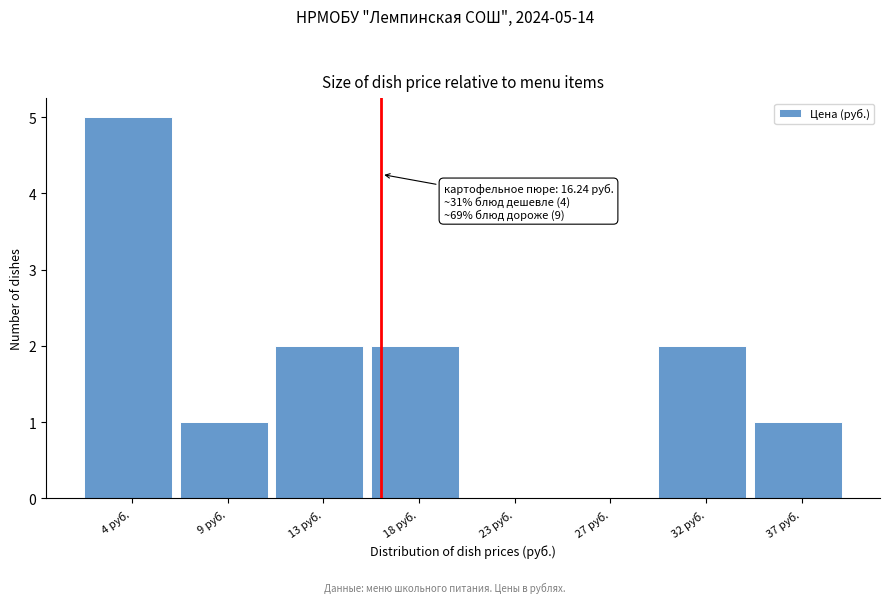

Reading left to right, what are all the values shown in this chart?

4 руб.=5	9 руб.=1	13 руб.=2	18 руб.=2	23 руб.=0	27 руб.=0	32 руб.=2	37 руб.=1